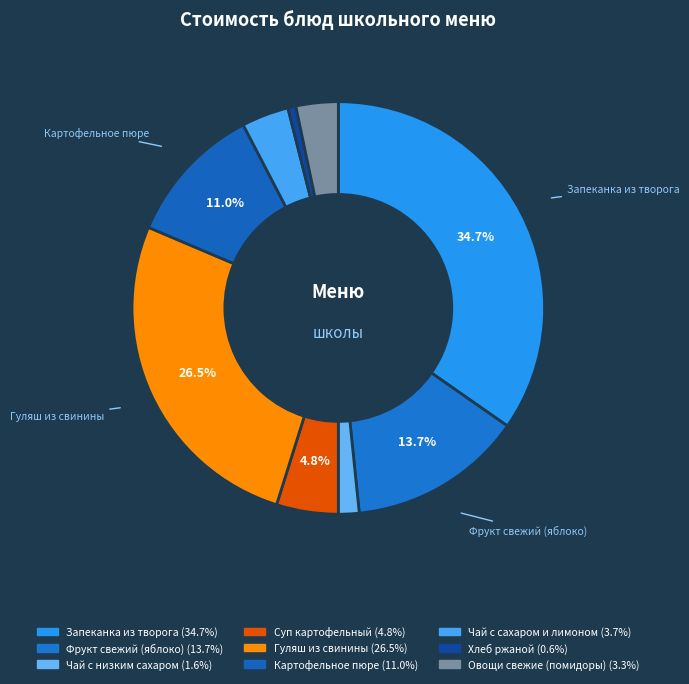

How many slices are in this pie chart?

9